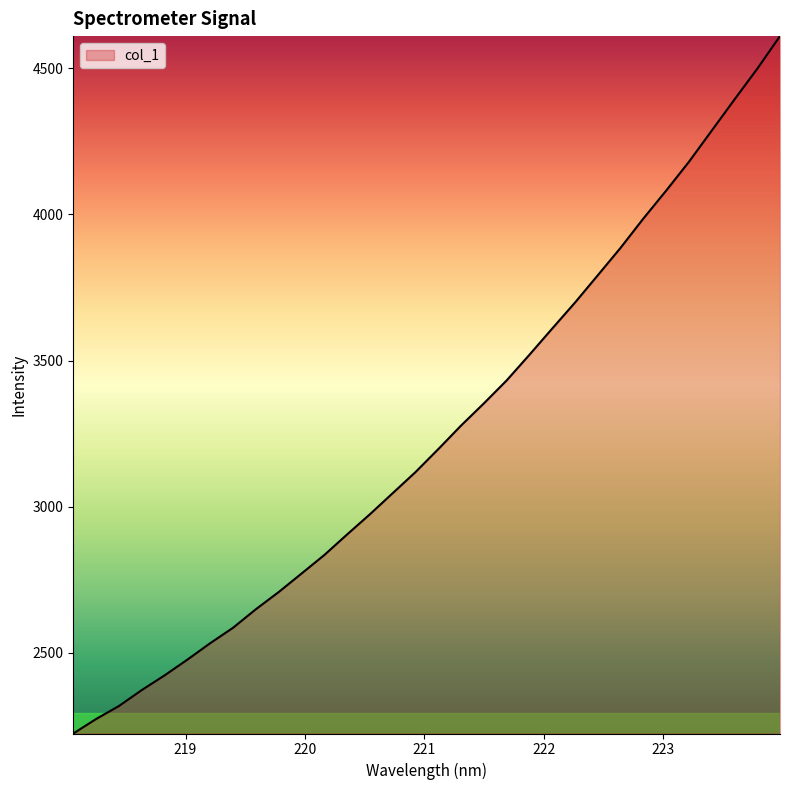

What is the maximum value shown in the chart?

4610.3